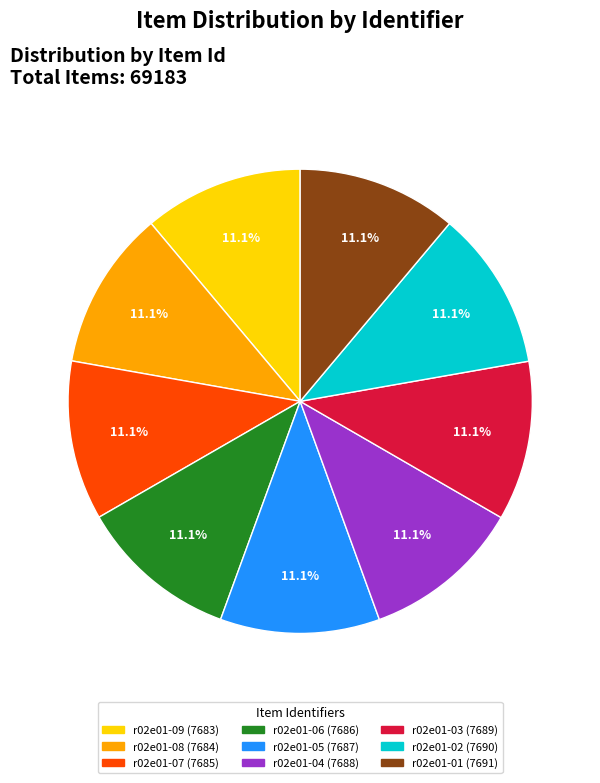

Approximately how many times larger is the value at r02e01-02 compared to r02e01-04?

1.0